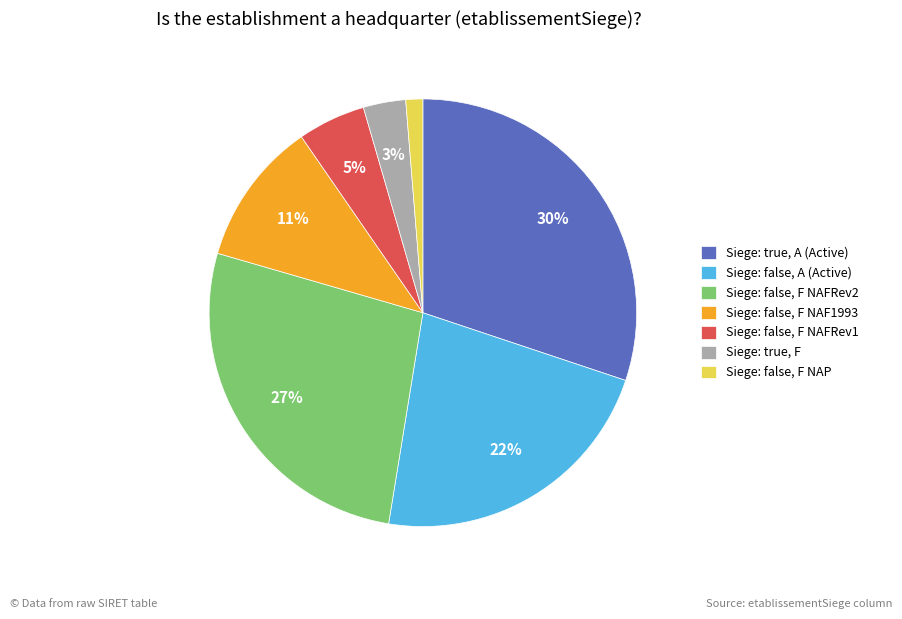

Which slice is the largest?

Siege: true, A (Active)